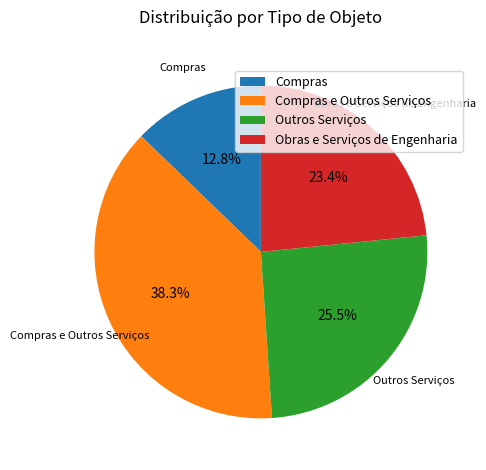

To the nearest percent, what is the average slice percentage?

25%